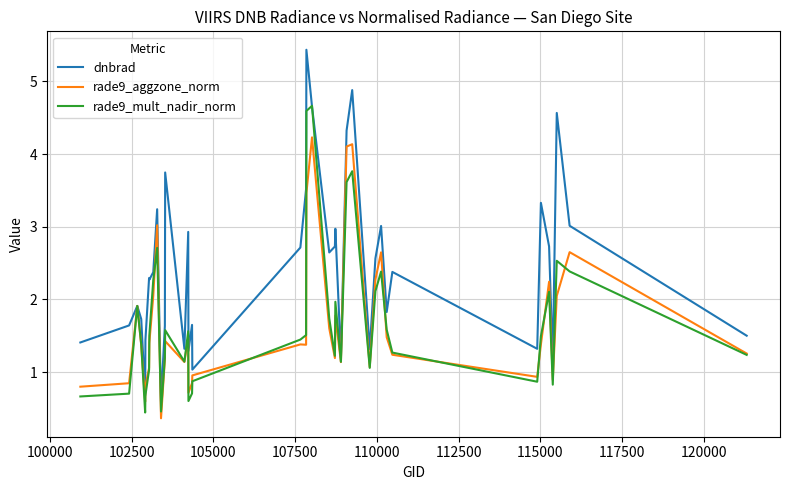

What is the maximum value for dnbrad?

5.4